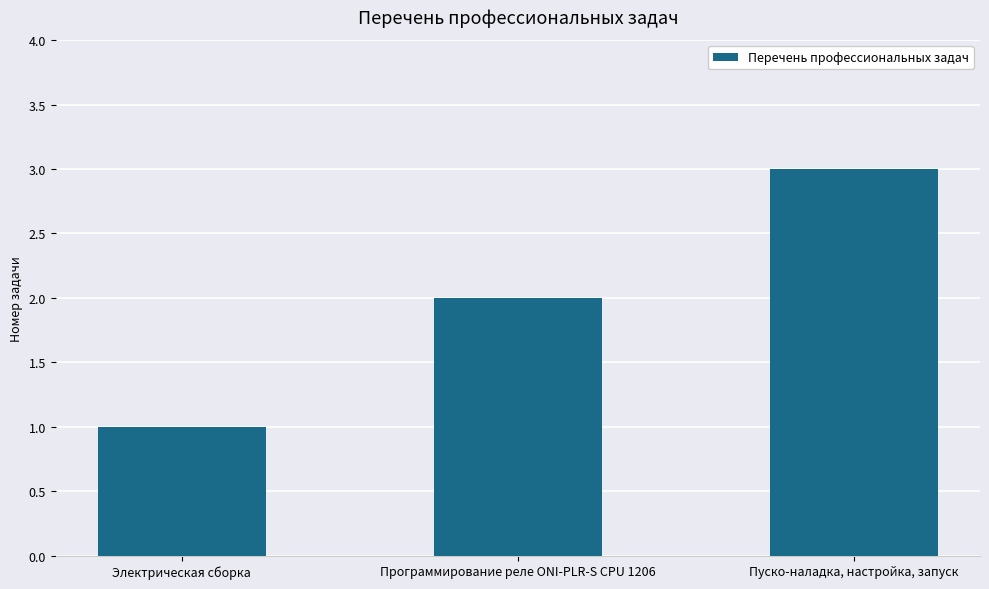

What is the average value?

2